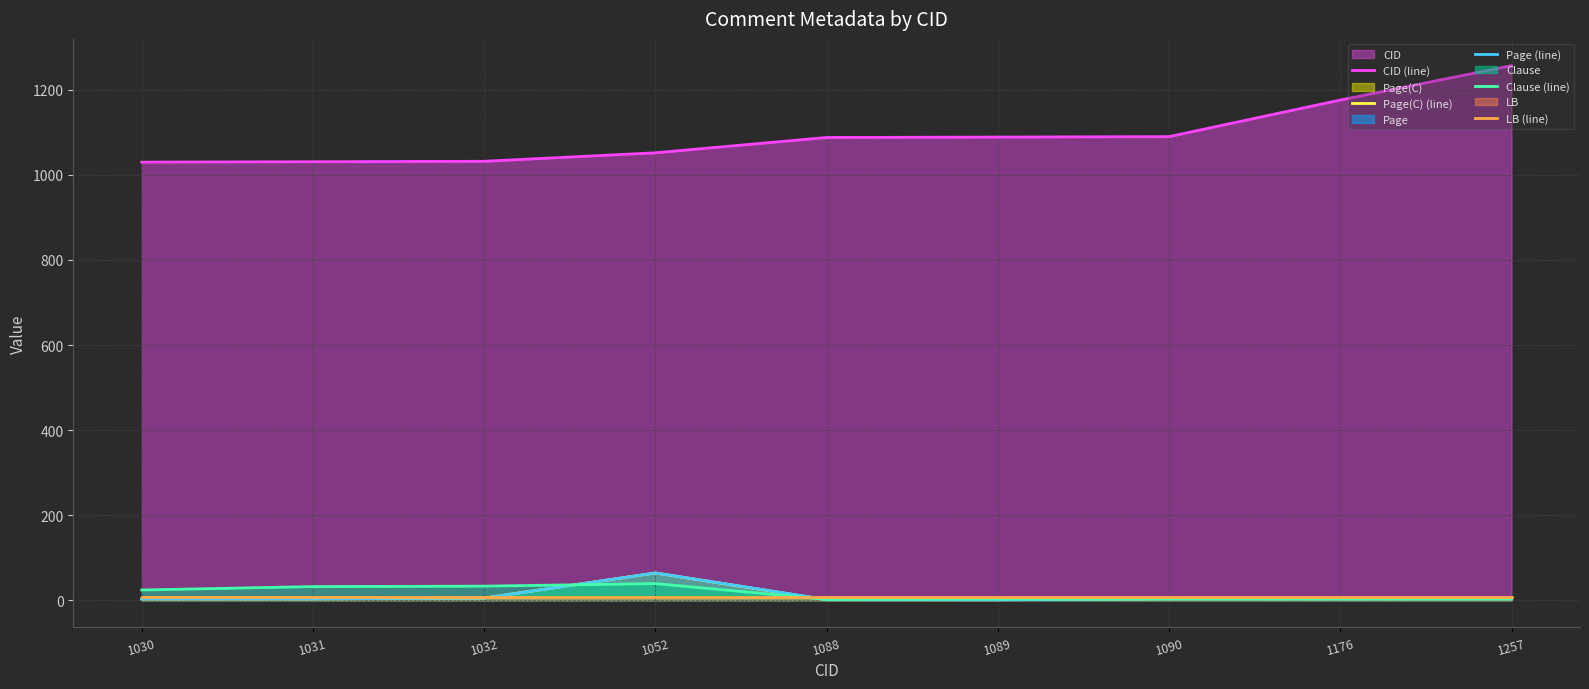

Between 1089 and 1257, which is larger?

1257